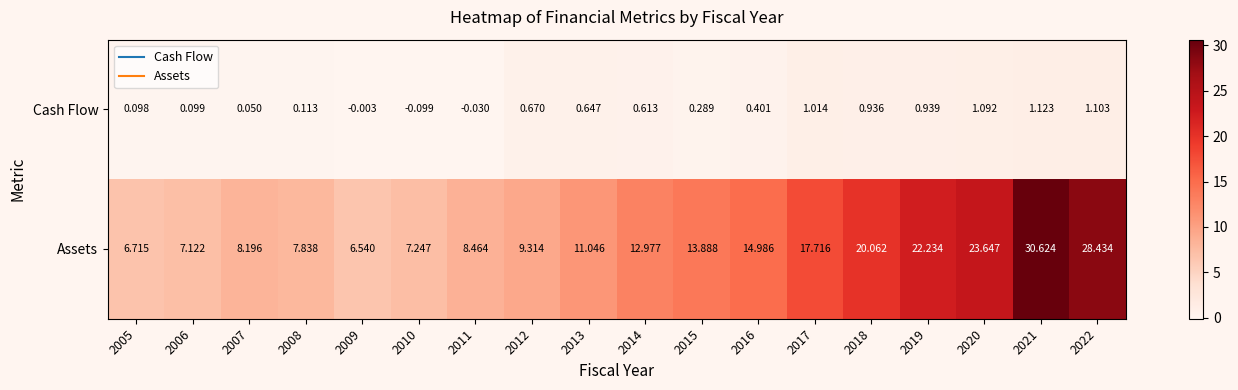

Which series has the largest total across all categories?

Assets